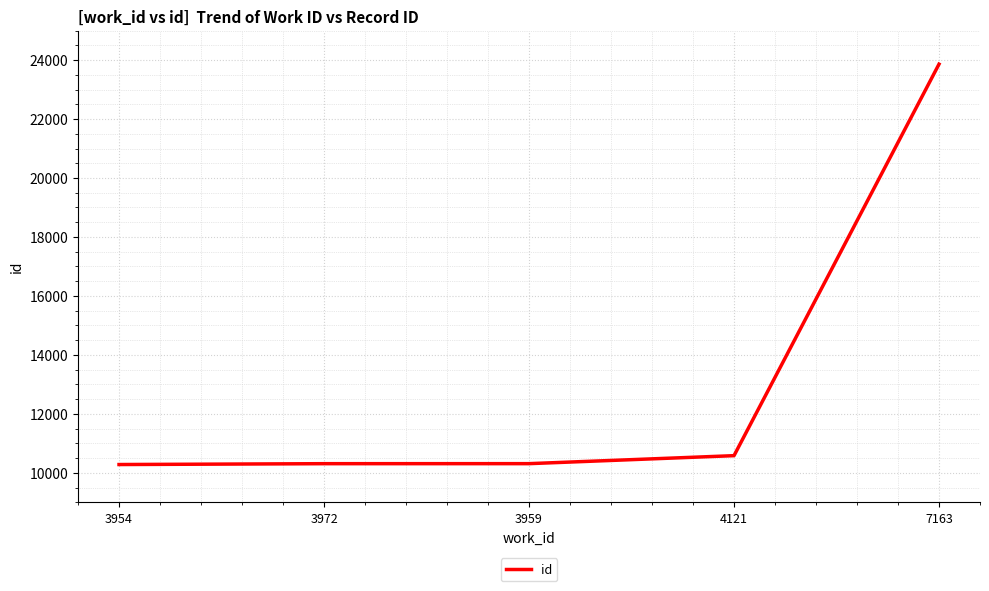

Is it true that the value at 4121 is 10583?

True